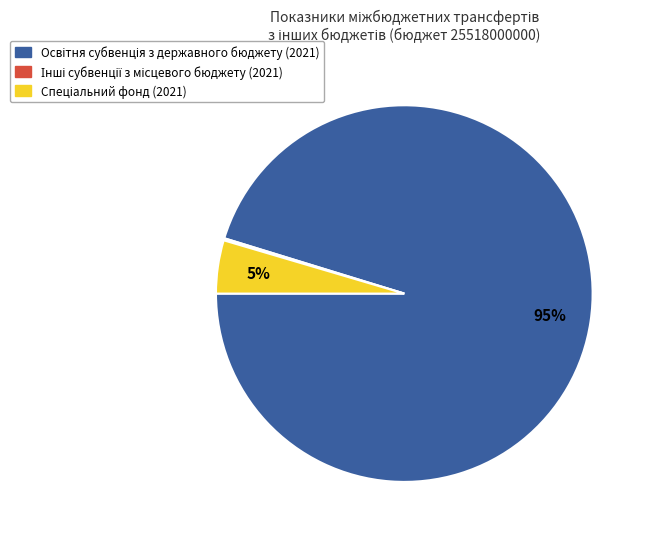

To the nearest percent, what is the difference between the largest and smallest slice percentages?

95%